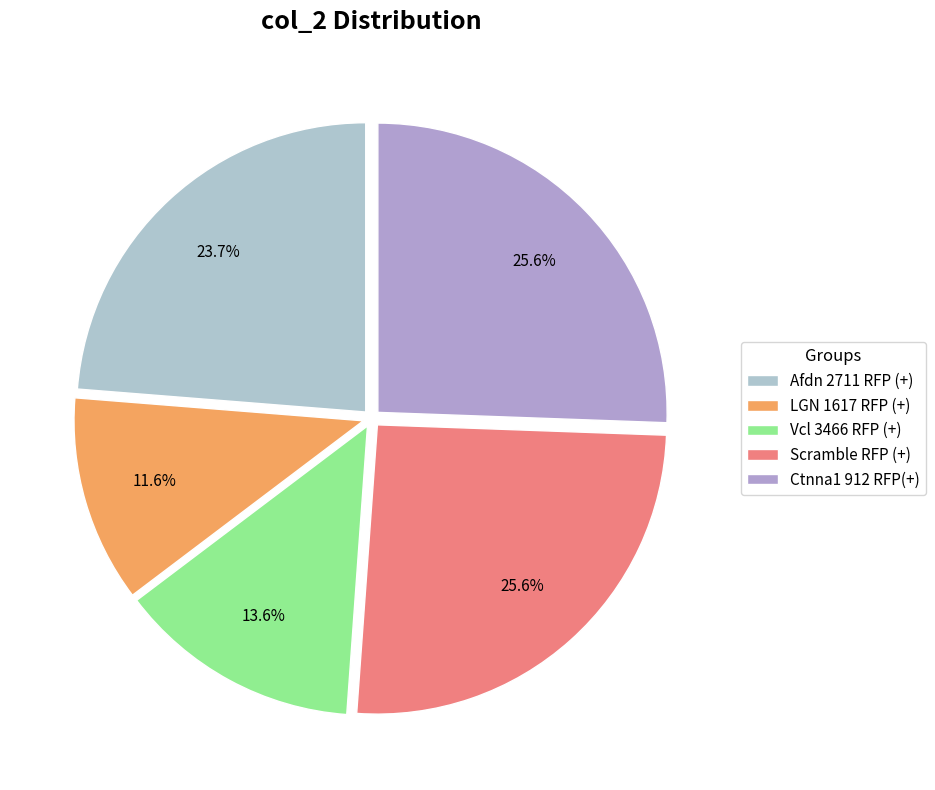

How many segments does this pie chart have?

5